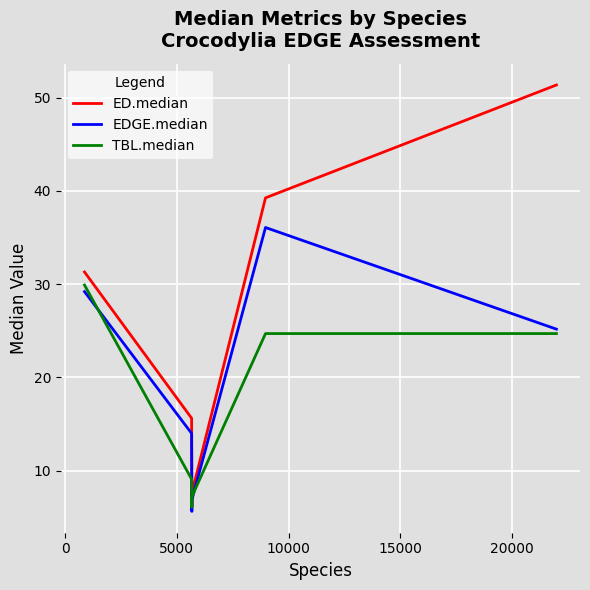

Count the number of data series in this chart.

3